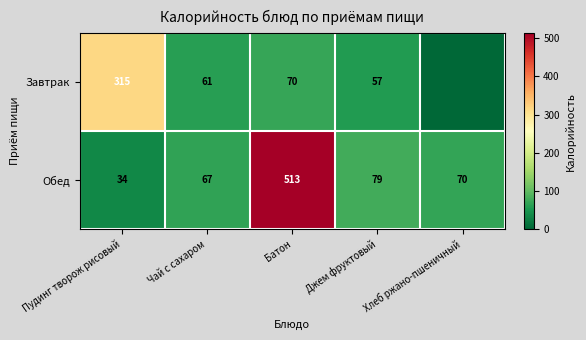

What is the highest value of the Обед series?

513